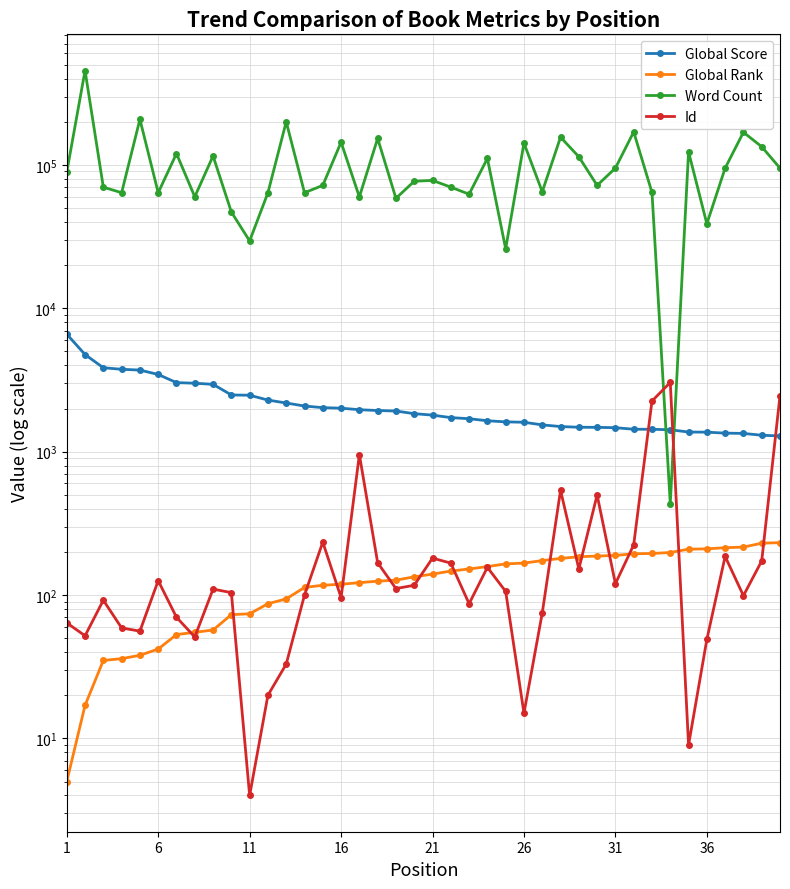

What is the sum of all Word Count values?

4095995